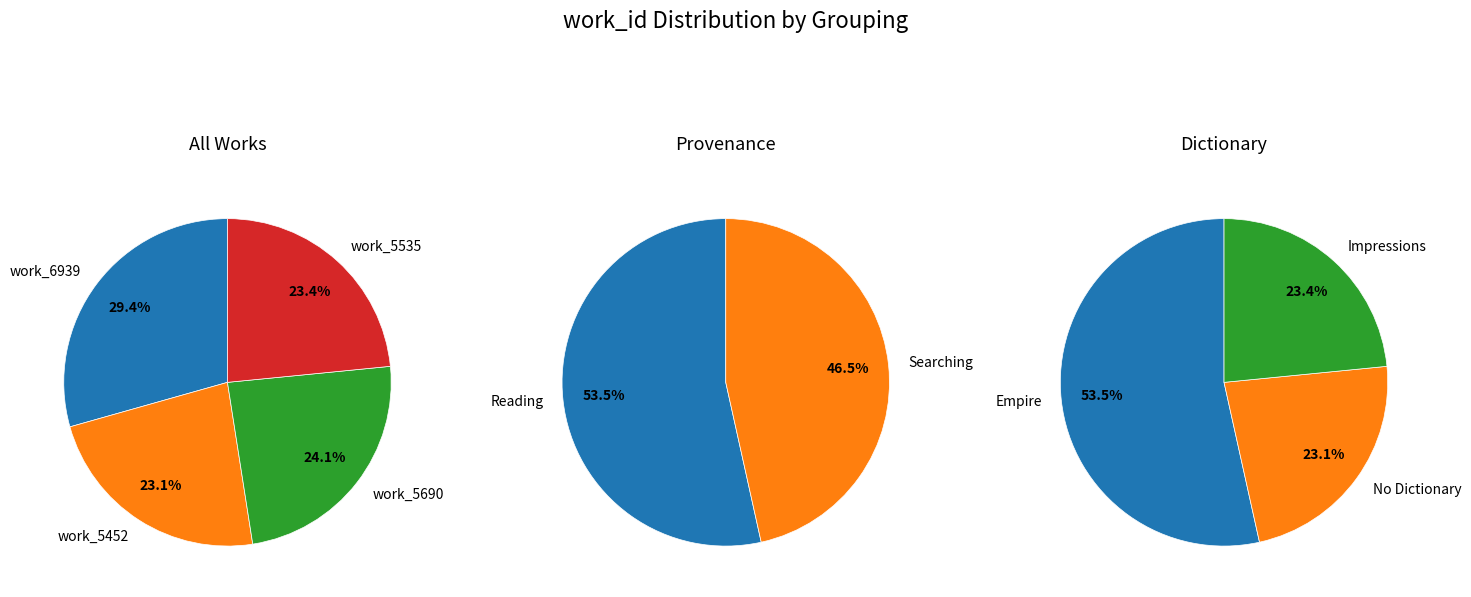

Do work_5452 and work_5690 together represent more than half of the pie?

No